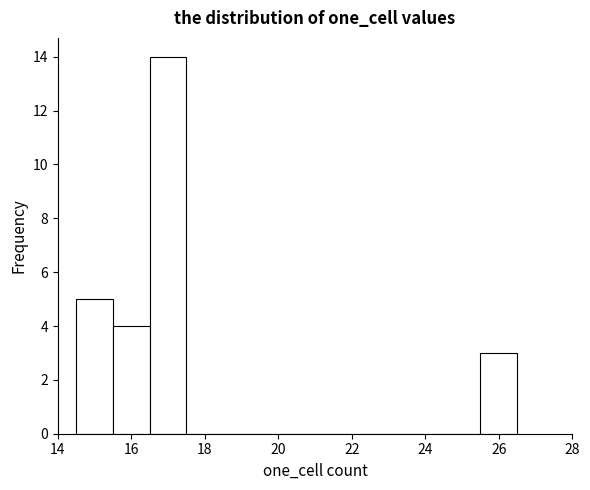

Which range on the x-axis has the tallest bar?

16.5 to 17.5